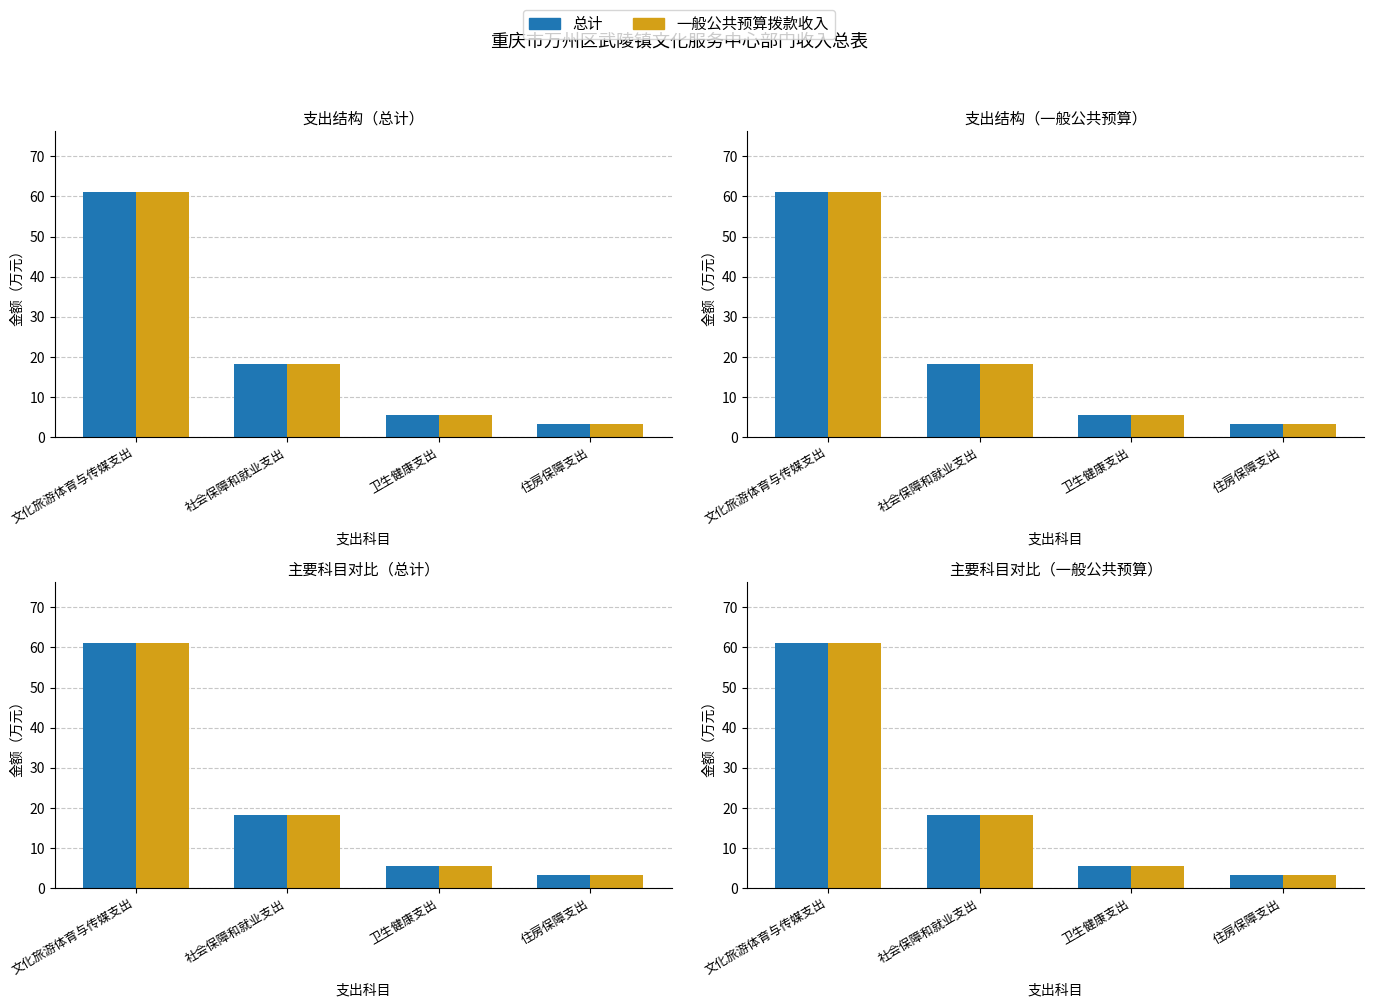

What is the average value of the 总计 series?

22.0